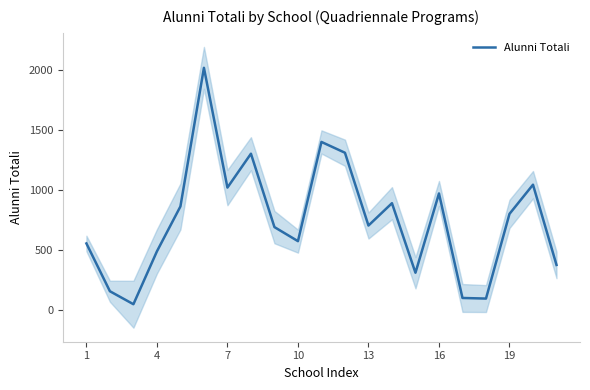

What is the highest value of the Alunni Totali series?

2019